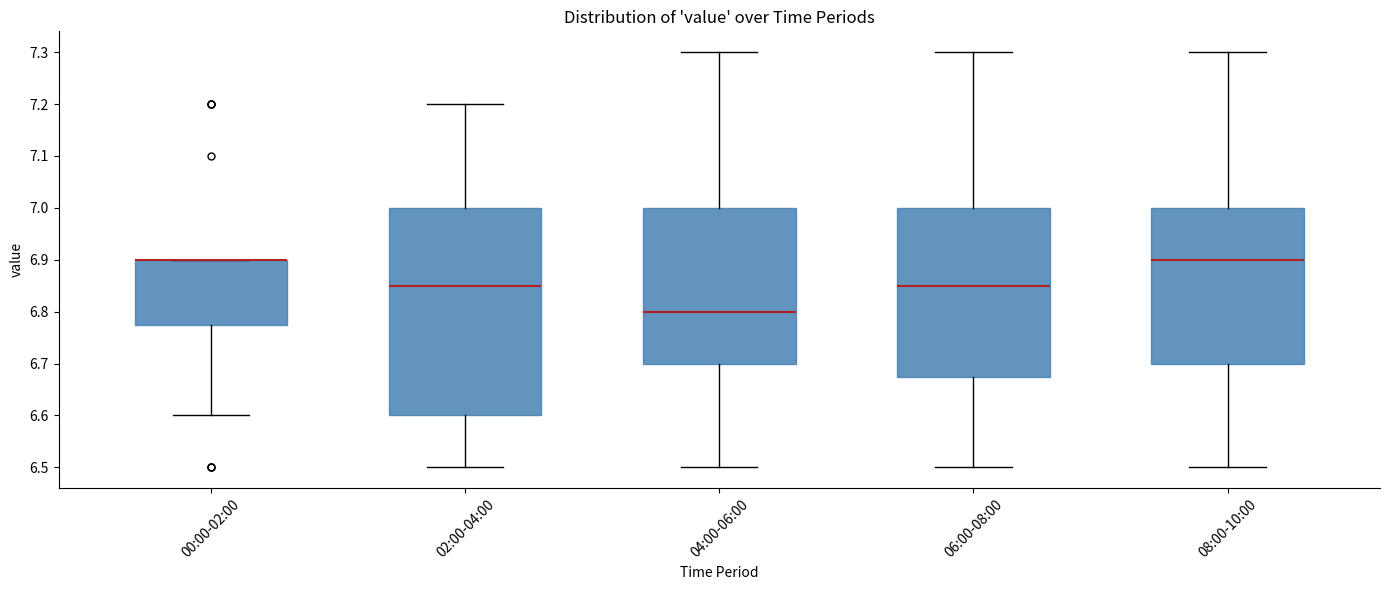

Where does the lower whisker of the box for 06:00-08:00 end on the y-axis? The values are not printed on the chart, so give them approximately, as read against the axis.

6.50